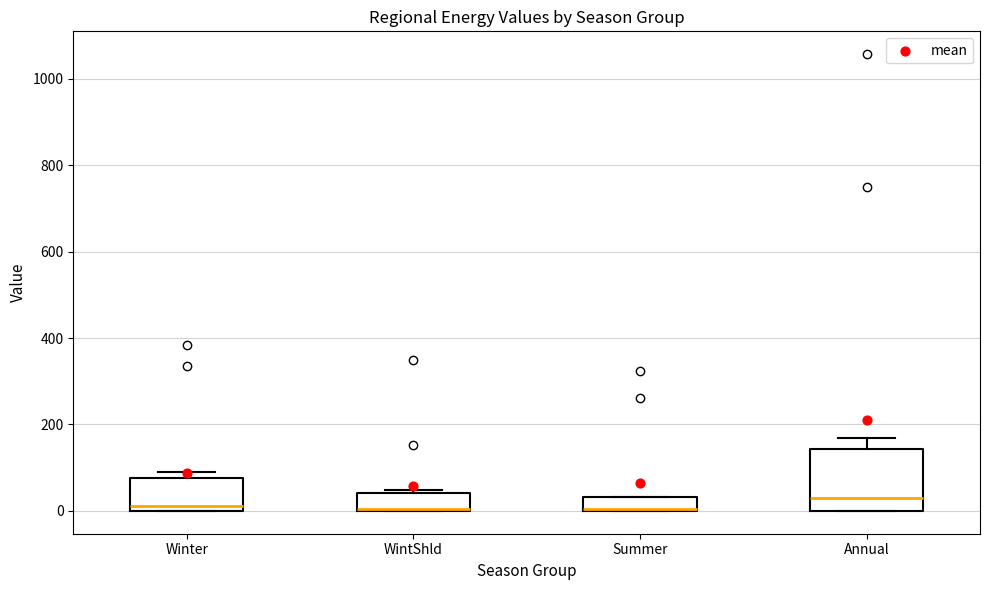

Reading left to right, transcribe this box plot: for each box, give where its median line is, the range the box spans, and where its two whiskers end, as read against the y-axis. The values are not printed on the chart, so give them approximately, as read against the axis.

Winter: median 20, box 0 to 80, whiskers 0 to 100
WintShld: median 0 (drawn on the box's lower edge), box 0 to 40, whiskers 0 to 40 (just above the box's upper edge)
Summer: median 0 (drawn on the box's lower edge), box 0 to 40, whiskers 0 to 40
Annual: median 20, box 0 to 140, whiskers 0 to 160